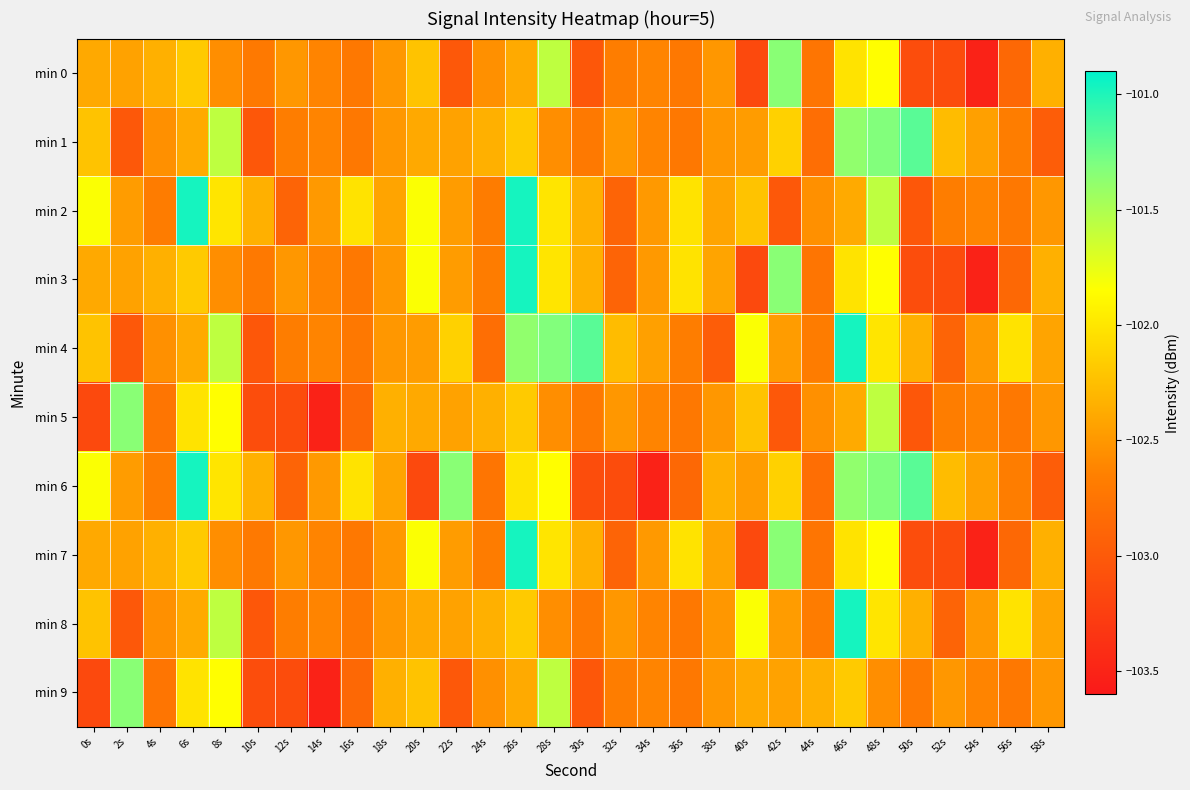

Reading right to left, extract all data points from this chart.

min 0: 58s=-102.3	56s=-102.9	54s=-103.5	52s=-103.1	50s=-103.1	48s=-101.8	46s=-102.0	44s=-102.8	42s=-101.3	40s=-103.2	38s=-102.5	36s=-102.7	34s=-102.6	32s=-102.7	30s=-103.0	28s=-101.6	26s=-102.4	24s=-102.5	22s=-103.0	20s=-102.2	18s=-102.5	16s=-102.7	14s=-102.6	12s=-102.5	10s=-102.7	8s=-102.6	6s=-102.2	4s=-102.3	2s=-102.4	0s=-102.4
min 1: 58s=-103.0	56s=-102.7	54s=-102.5	52s=-102.3	50s=-101.2	48s=-101.3	46s=-101.4	44s=-102.8	42s=-102.1	40s=-102.5	38s=-102.5	36s=-102.7	34s=-102.6	32s=-102.5	30s=-102.7	28s=-102.6	26s=-102.2	24s=-102.3	22s=-102.4	20s=-102.4	18s=-102.5	16s=-102.7	14s=-102.6	12s=-102.7	10s=-103.0	8s=-101.6	6s=-102.4	4s=-102.5	2s=-103.0	0s=-102.2
min 2: 58s=-102.5	56s=-102.7	54s=-102.6	52s=-102.7	50s=-103.0	48s=-101.6	46s=-102.4	44s=-102.5	42s=-103.0	40s=-102.2	38s=-102.4	36s=-102.0	34s=-102.5	32s=-102.9	30s=-102.3	28s=-102.0	26s=-101.0	24s=-102.7	22s=-102.5	20s=-101.8	18s=-102.4	16s=-102.0	14s=-102.5	12s=-102.9	10s=-102.3	8s=-102.0	6s=-101.0	4s=-102.7	2s=-102.5	0s=-101.8
min 3: 58s=-102.3	56s=-102.9	54s=-103.5	52s=-103.1	50s=-103.1	48s=-101.8	46s=-102.0	44s=-102.8	42s=-101.3	40s=-103.2	38s=-102.4	36s=-102.0	34s=-102.5	32s=-102.9	30s=-102.3	28s=-102.0	26s=-101.0	24s=-102.7	22s=-102.5	20s=-101.8	18s=-102.5	16s=-102.7	14s=-102.6	12s=-102.5	10s=-102.7	8s=-102.6	6s=-102.2	4s=-102.3	2s=-102.4	0s=-102.4
min 4: 58s=-102.4	56s=-102.0	54s=-102.5	52s=-102.9	50s=-102.3	48s=-102.0	46s=-101.0	44s=-102.7	42s=-102.5	40s=-101.8	38s=-103.0	36s=-102.7	34s=-102.5	32s=-102.3	30s=-101.2	28s=-101.3	26s=-101.4	24s=-102.8	22s=-102.1	20s=-102.5	18s=-102.5	16s=-102.7	14s=-102.6	12s=-102.7	10s=-103.0	8s=-101.6	6s=-102.4	4s=-102.5	2s=-103.0	0s=-102.2
min 5: 58s=-102.5	56s=-102.7	54s=-102.6	52s=-102.7	50s=-103.0	48s=-101.6	46s=-102.4	44s=-102.5	42s=-103.0	40s=-102.2	38s=-102.5	36s=-102.7	34s=-102.6	32s=-102.5	30s=-102.7	28s=-102.6	26s=-102.2	24s=-102.3	22s=-102.4	20s=-102.4	18s=-102.3	16s=-102.9	14s=-103.5	12s=-103.1	10s=-103.1	8s=-101.8	6s=-102.0	4s=-102.8	2s=-101.3	0s=-103.2
min 6: 58s=-103.0	56s=-102.7	54s=-102.5	52s=-102.3	50s=-101.2	48s=-101.3	46s=-101.4	44s=-102.8	42s=-102.1	40s=-102.5	38s=-102.3	36s=-102.9	34s=-103.5	32s=-103.1	30s=-103.1	28s=-101.8	26s=-102.0	24s=-102.8	22s=-101.3	20s=-103.2	18s=-102.4	16s=-102.0	14s=-102.5	12s=-102.9	10s=-102.3	8s=-102.0	6s=-101.0	4s=-102.7	2s=-102.5	0s=-101.8
min 7: 58s=-102.3	56s=-102.9	54s=-103.5	52s=-103.1	50s=-103.1	48s=-101.8	46s=-102.0	44s=-102.8	42s=-101.3	40s=-103.2	38s=-102.4	36s=-102.0	34s=-102.5	32s=-102.9	30s=-102.3	28s=-102.0	26s=-101.0	24s=-102.7	22s=-102.5	20s=-101.8	18s=-102.5	16s=-102.7	14s=-102.6	12s=-102.5	10s=-102.7	8s=-102.6	6s=-102.2	4s=-102.3	2s=-102.4	0s=-102.4
min 8: 58s=-102.4	56s=-102.0	54s=-102.5	52s=-102.9	50s=-102.3	48s=-102.0	46s=-101.0	44s=-102.7	42s=-102.5	40s=-101.8	38s=-102.5	36s=-102.7	34s=-102.6	32s=-102.5	30s=-102.7	28s=-102.6	26s=-102.2	24s=-102.3	22s=-102.4	20s=-102.4	18s=-102.5	16s=-102.7	14s=-102.6	12s=-102.7	10s=-103.0	8s=-101.6	6s=-102.4	4s=-102.5	2s=-103.0	0s=-102.2
min 9: 58s=-102.5	56s=-102.7	54s=-102.6	52s=-102.5	50s=-102.7	48s=-102.6	46s=-102.2	44s=-102.3	42s=-102.4	40s=-102.4	38s=-102.5	36s=-102.7	34s=-102.6	32s=-102.7	30s=-103.0	28s=-101.6	26s=-102.4	24s=-102.5	22s=-103.0	20s=-102.2	18s=-102.3	16s=-102.9	14s=-103.5	12s=-103.1	10s=-103.1	8s=-101.8	6s=-102.0	4s=-102.8	2s=-101.3	0s=-103.2